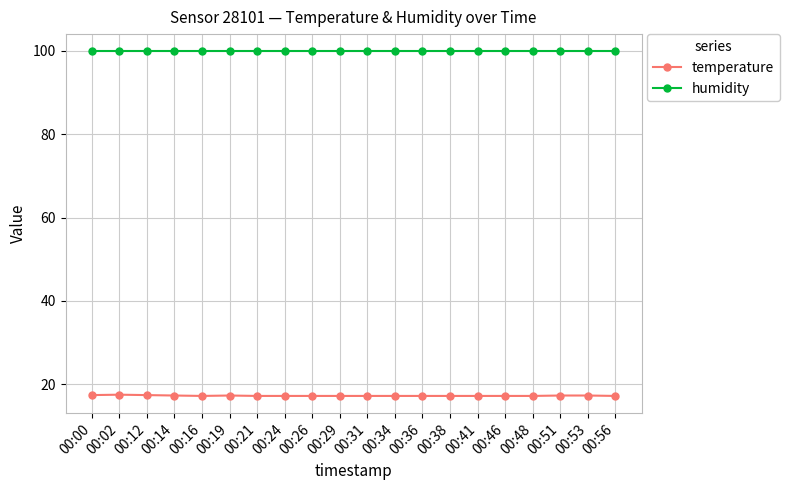

True or false: temperature and humidity intersect in this chart.

False